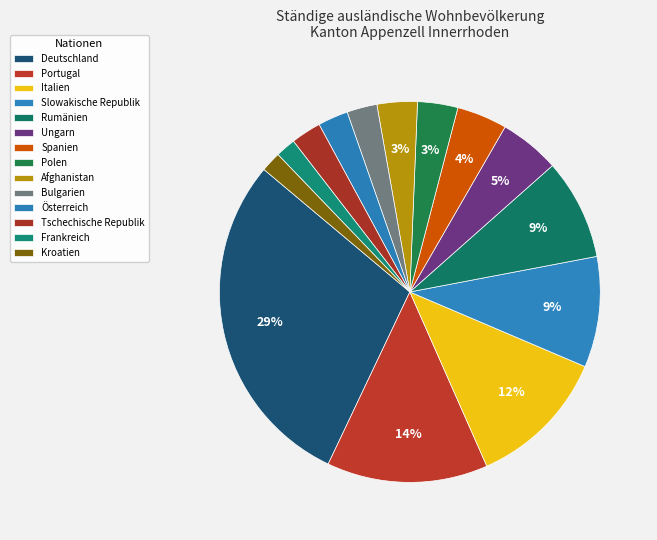

Which slice is the smallest?

Frankreich